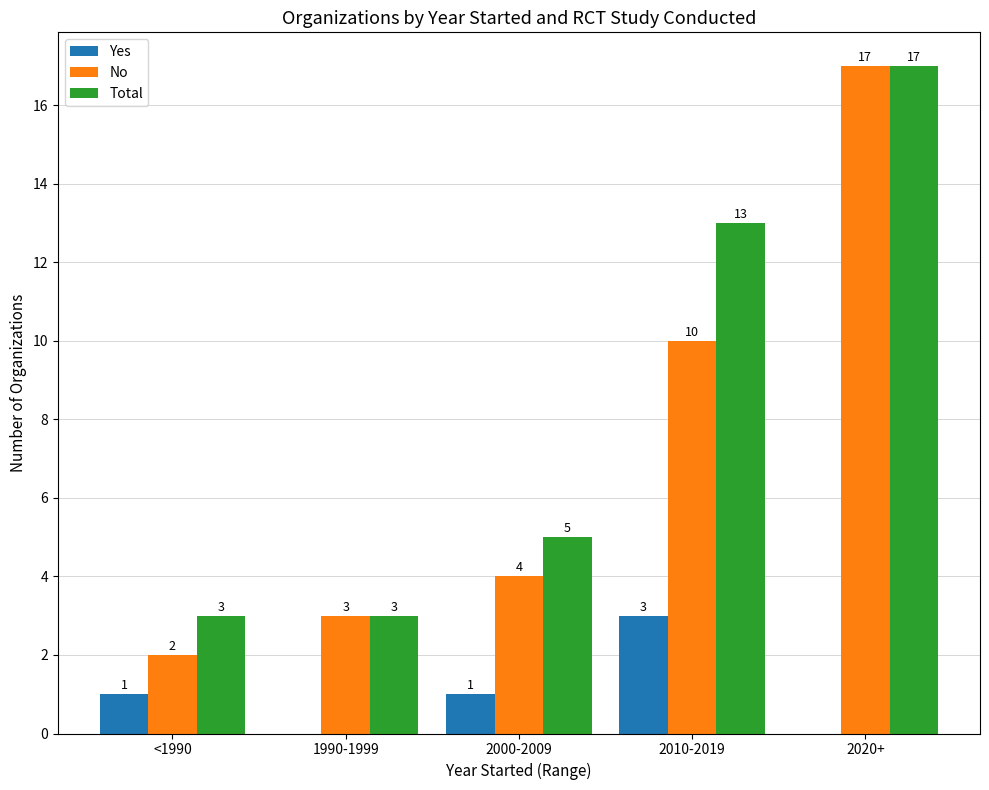

How many Total values are between 3 and 13?

4